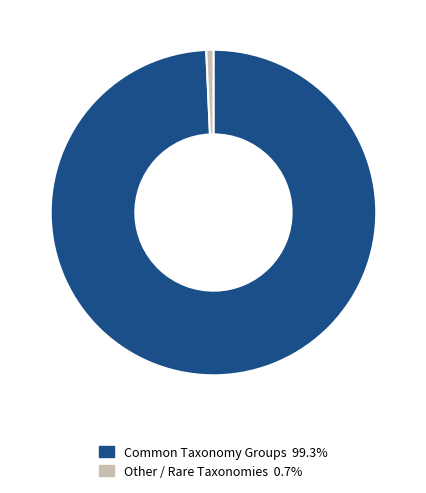

Do Common Taxonomy Groups 99.3% and Other / Rare Taxonomies 0.7% together represent more than half of the pie?

Yes